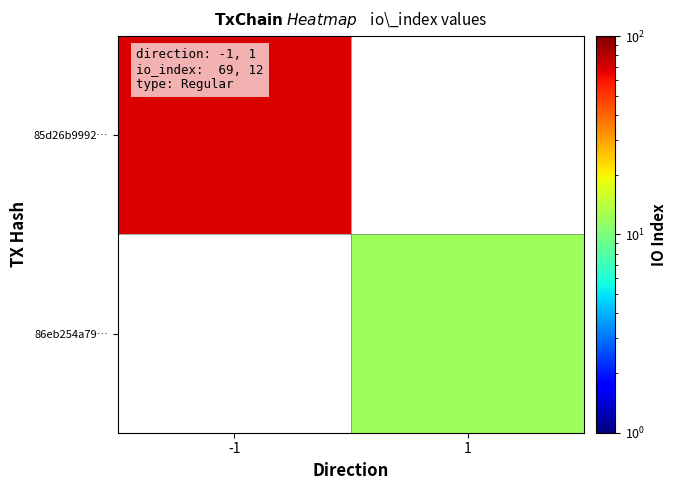

Rank the categories by 86eb254a79… value from highest to lowest.

-1, 1